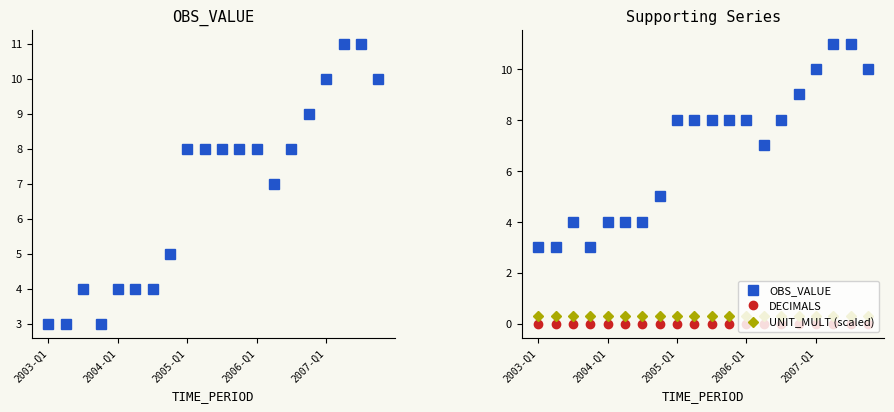

How many data points in OBS_VALUE are above 8?

5